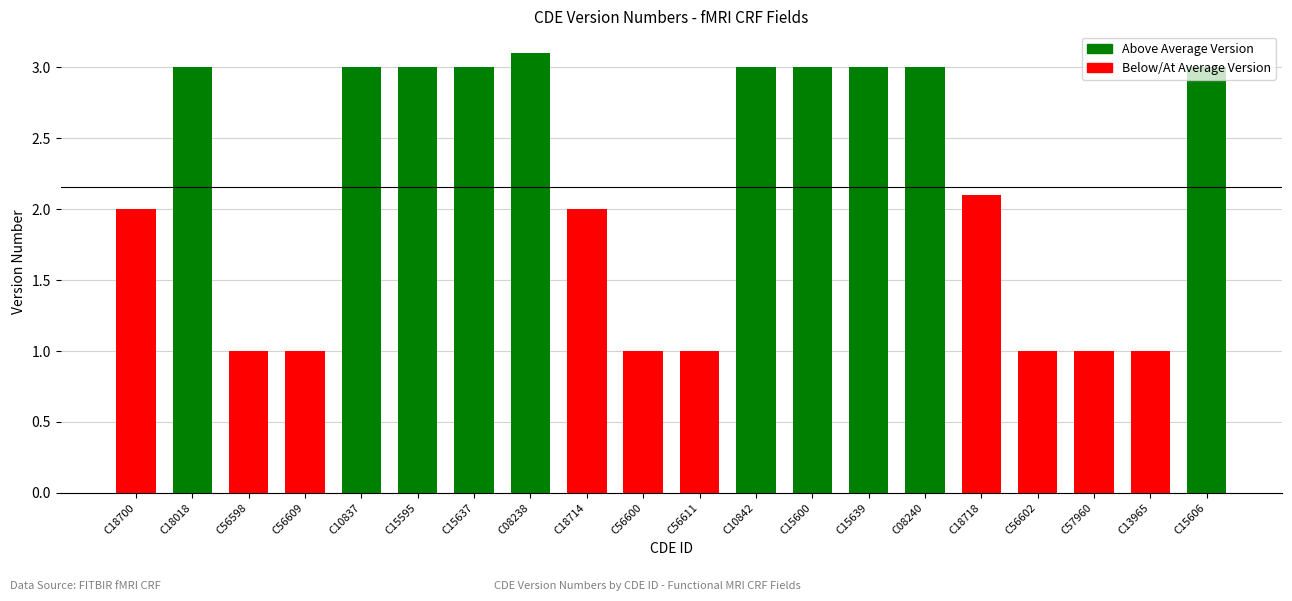

What is the average value?

2.2